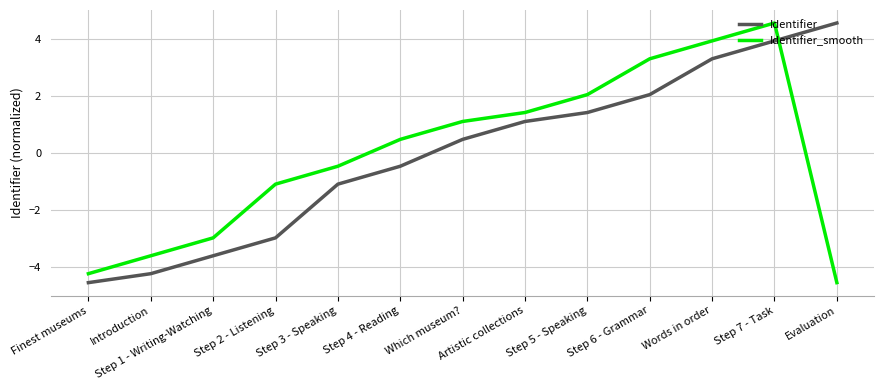

How many times do Identifier_smooth and Identifier cross each other?

1